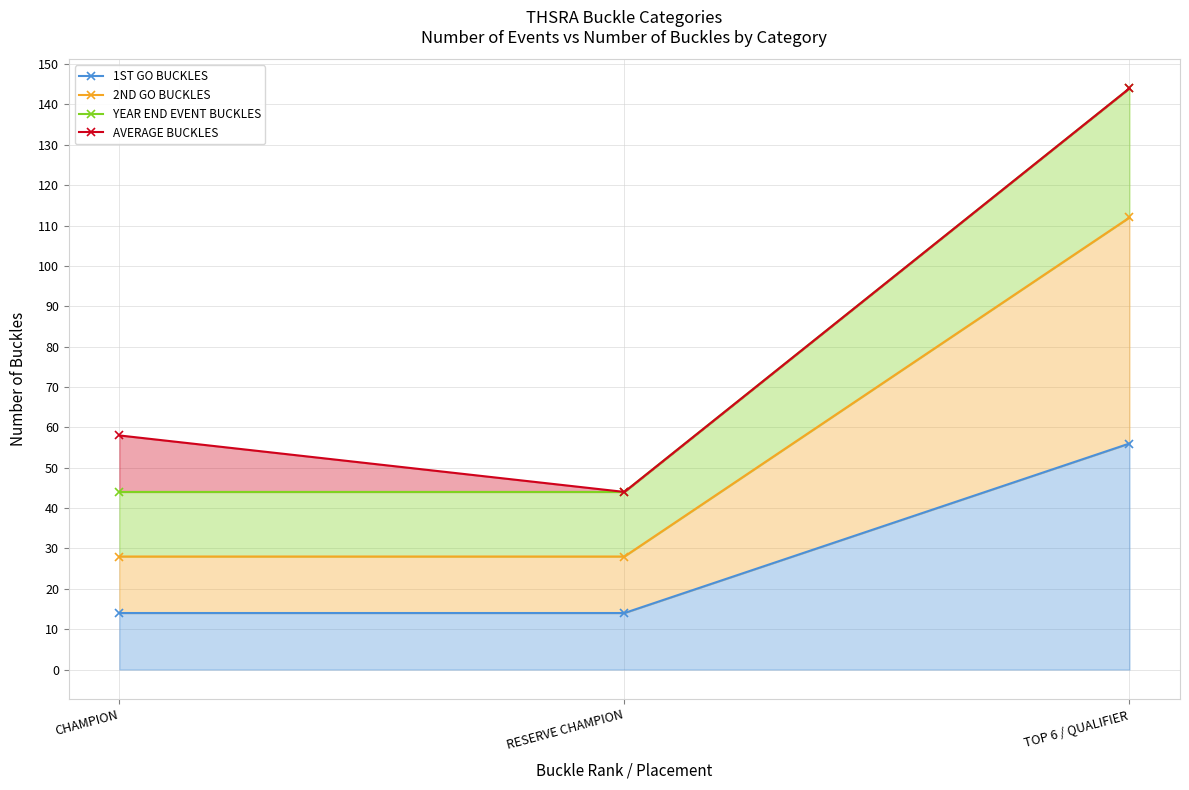

Where does the AVERAGE BUCKLES series first go above 58?

TOP 6 / QUALIFIER